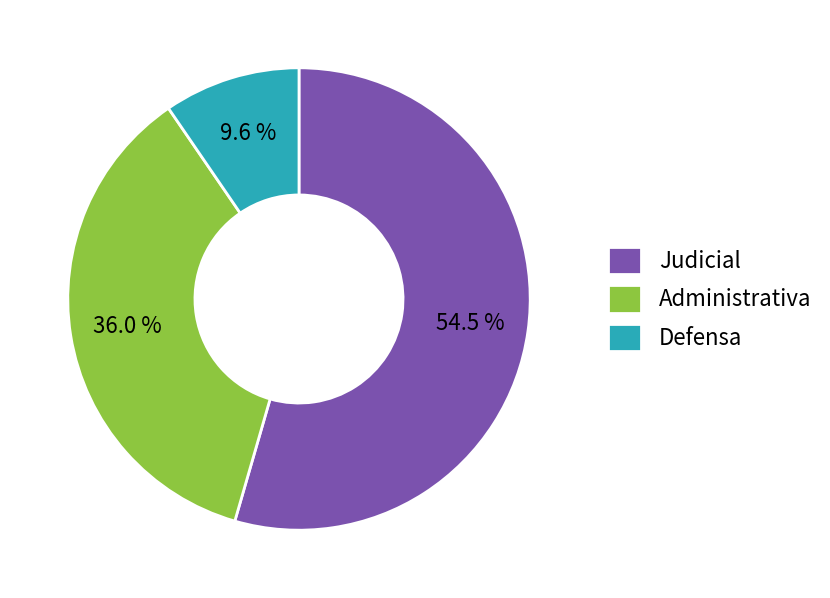

How many slices are in this pie chart?

3